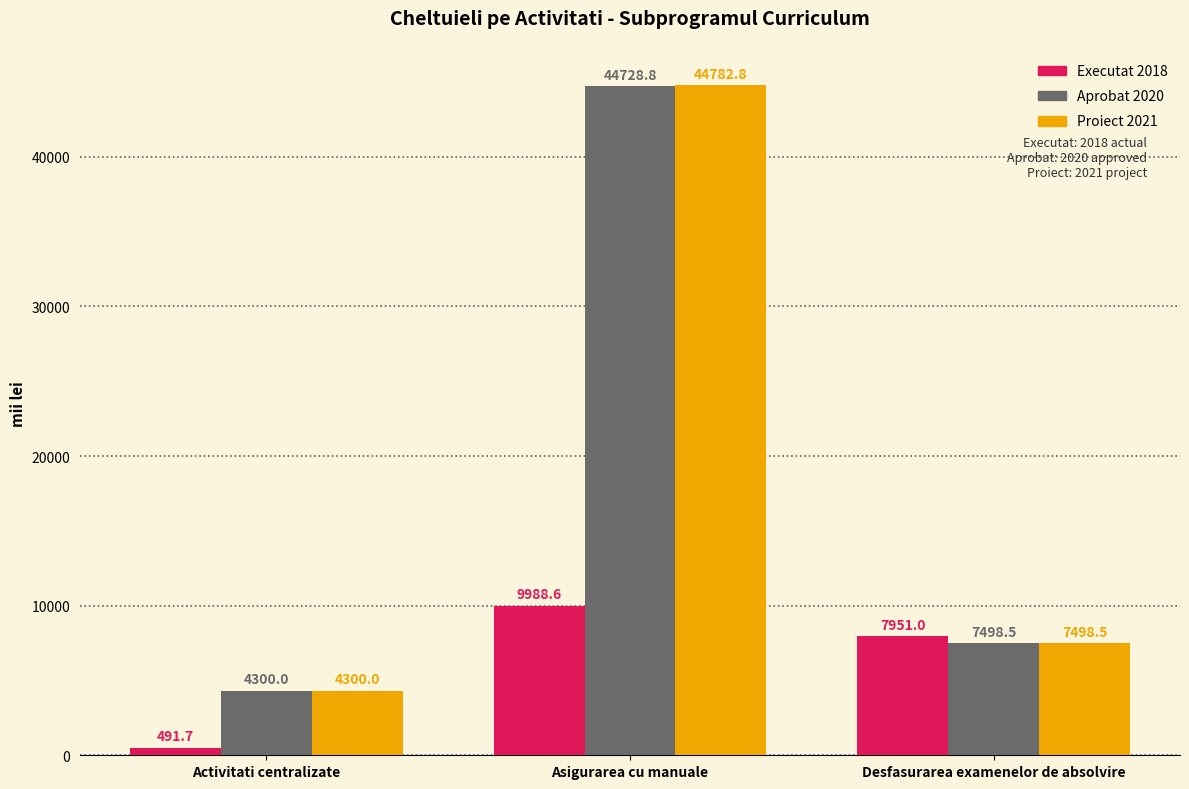

Which series changed the most between Activitati centralizate and Asigurarea cu manuale?

Proiect 2021